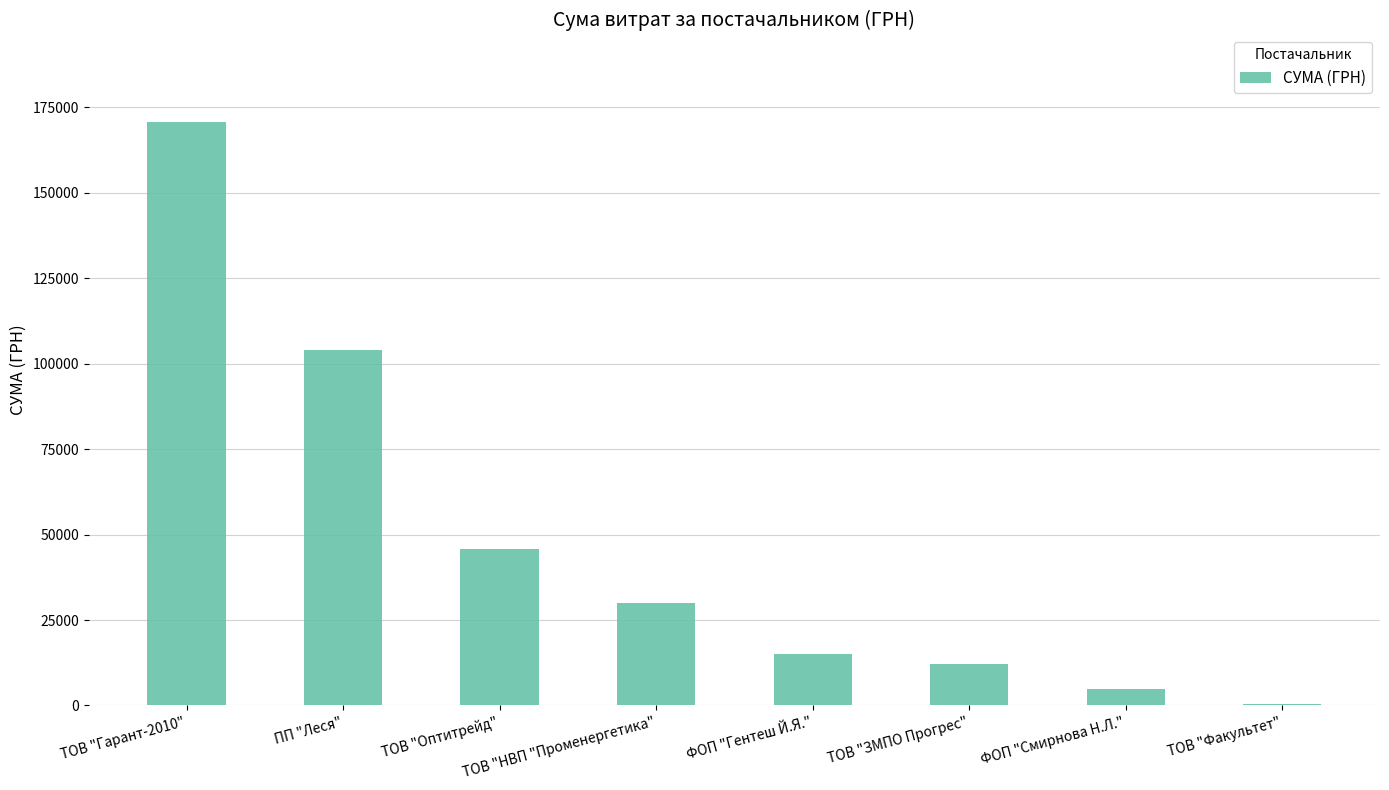

At which label is the value closest to 85551?

ПП "Леся"